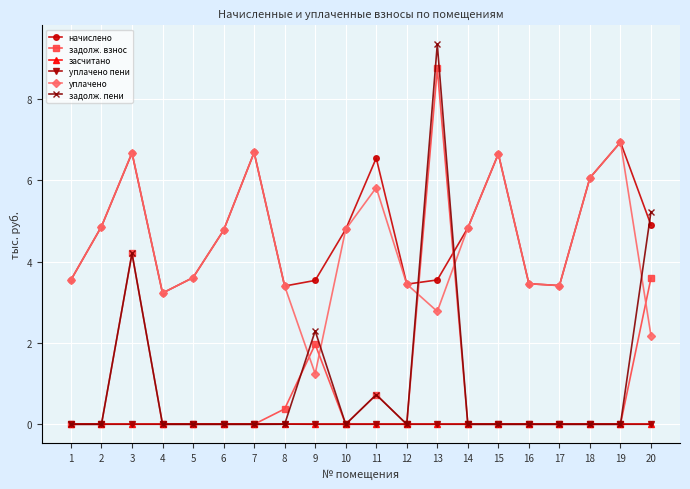

Where is задолж. пени nearest to the value 4?

3